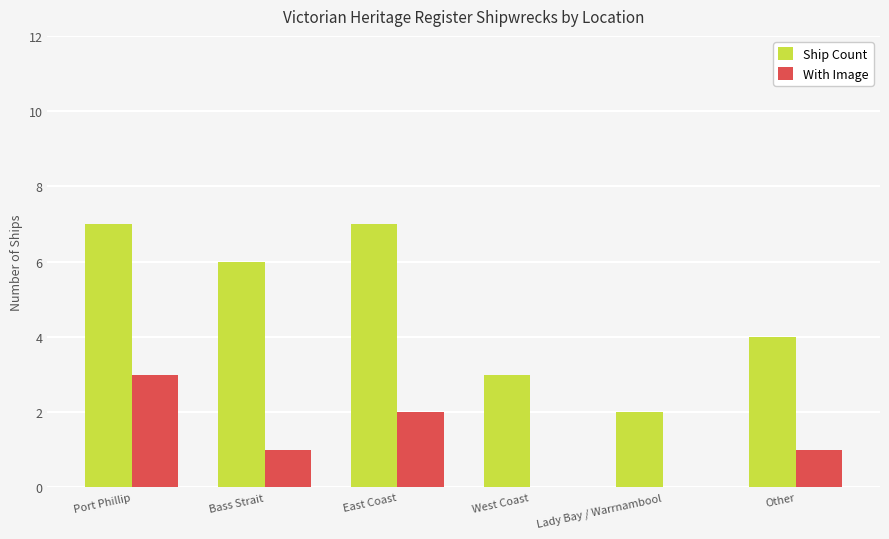

Count the number of data series in this chart.

2